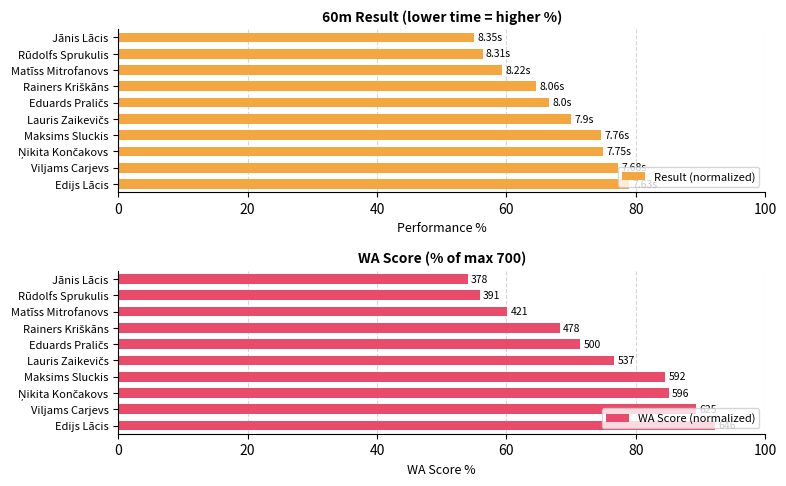

What is the sum of all Result (normalized) values?

678.0